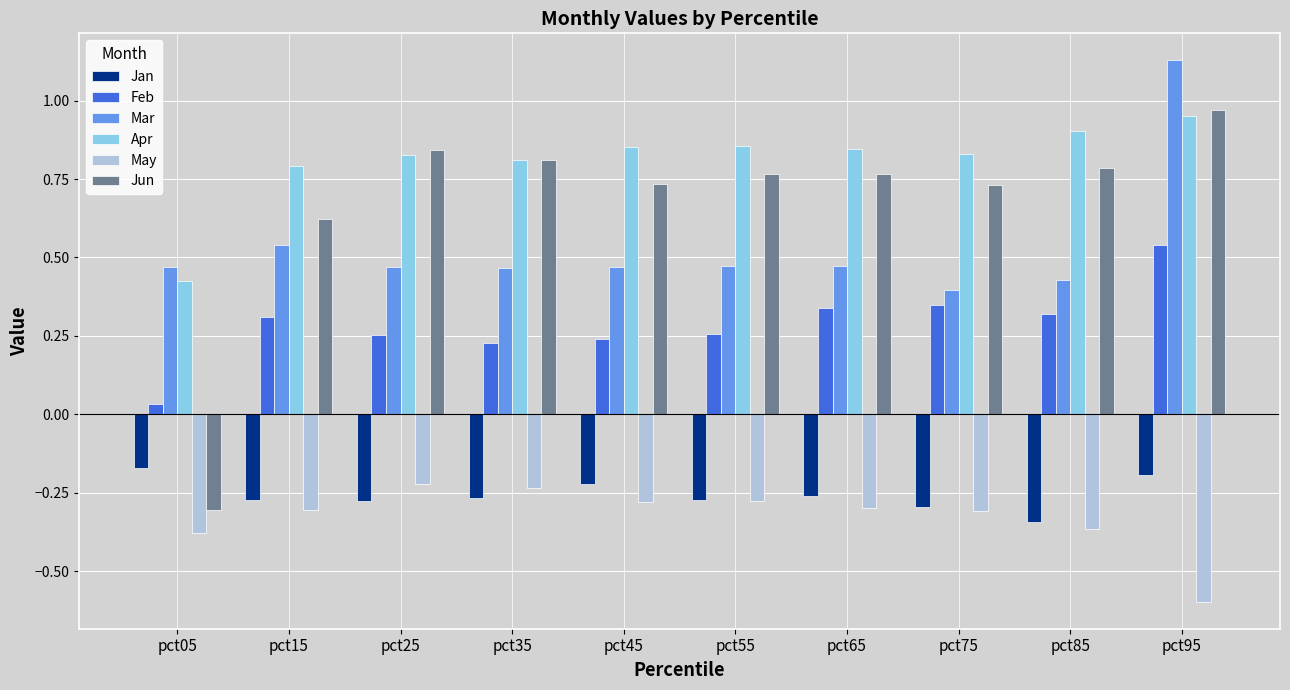

Which series has the largest range (max minus min)?

Jun